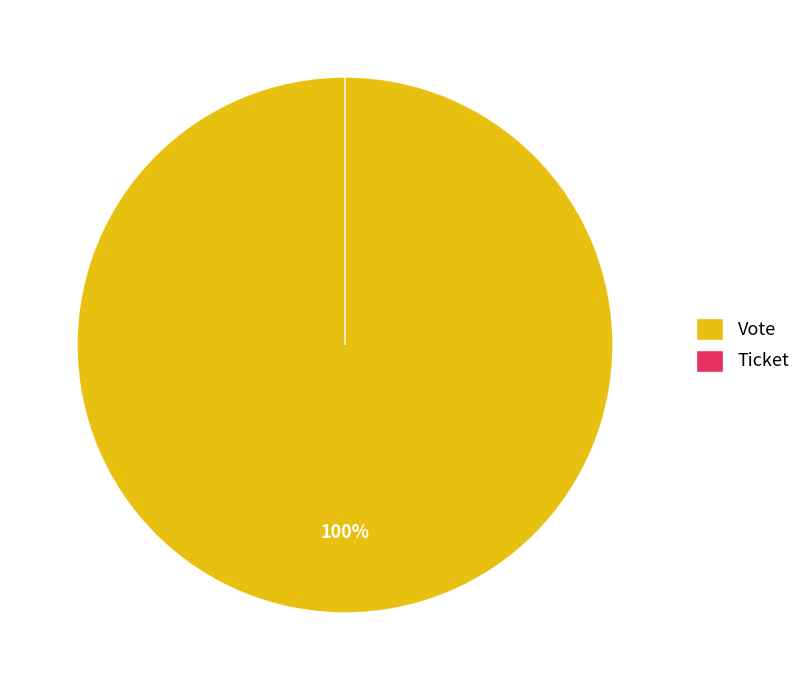

The Ticket slice represents 0% of the pie. True or false?

True